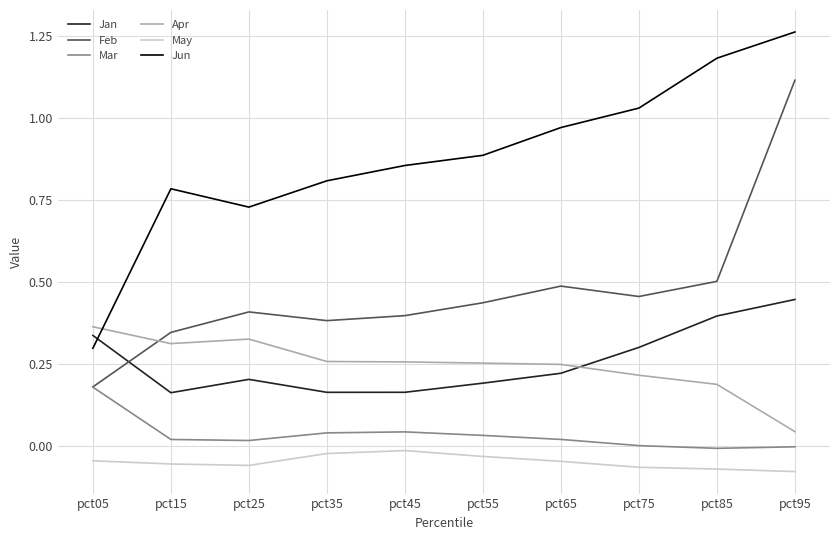

True or false: Jun and Feb intersect in this chart.

False